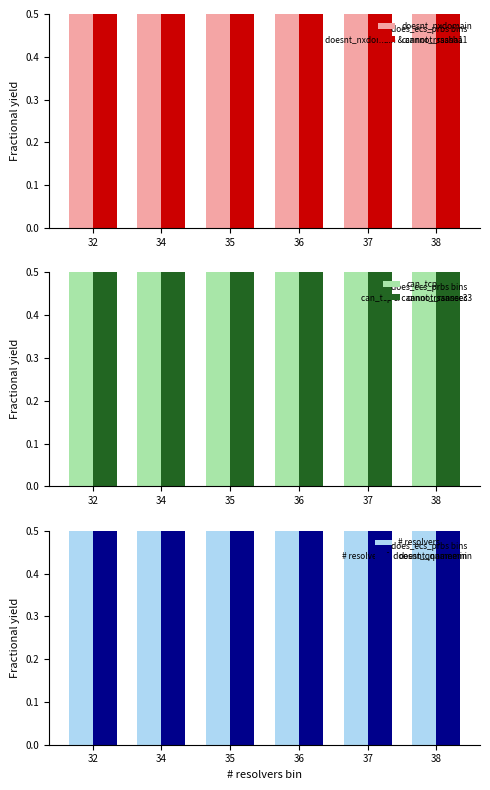

Reading right to left, what are all the values shown in this chart?

doesnt_nxdomain: 38=1.0	37=1.0	36=0.9	35=0.9	34=0.9	32=0.8
cannot_rsasha1: 38=1.0	37=1.0	36=0.9	35=0.9	34=0.9	32=0.8
can_tcp: 38=1.0	37=1.0	36=0.9	35=0.9	34=0.9	32=0.8
cannot_rsansec3: 38=1.0	37=1.0	36=0.9	35=0.9	34=0.9	32=0.8
# resolvers: 38=1.0	37=1.0	36=0.9	35=0.9	34=0.9	32=0.8
doesnt_qnamemin: 38=1.0	37=1.0	36=0.9	35=0.9	34=0.9	32=0.8